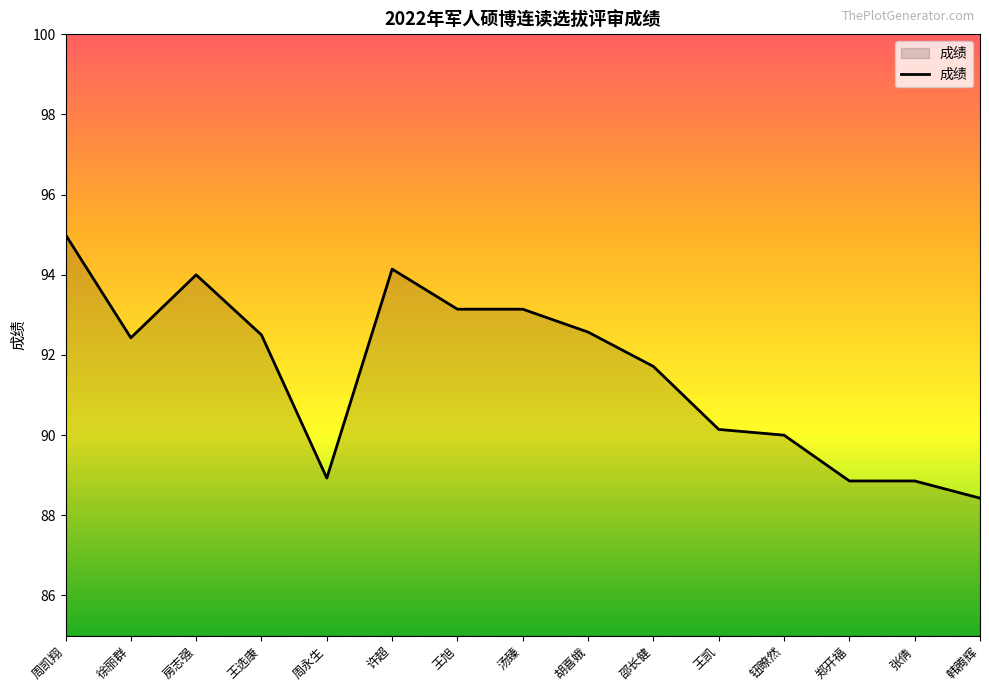

The chart shows a value of 95.0 at 周凯翔. True or false?

True